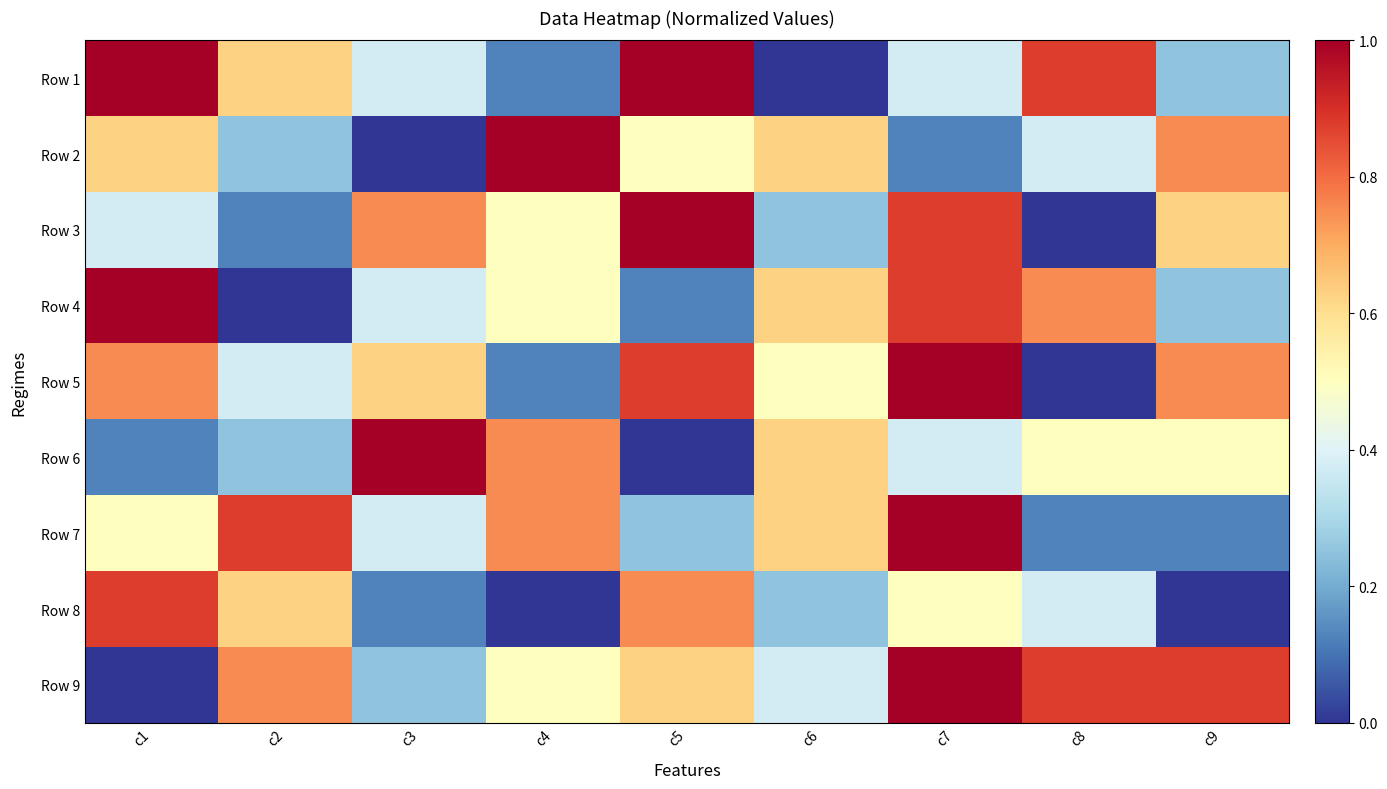

Which label corresponds to the smallest value in the chart?

c6